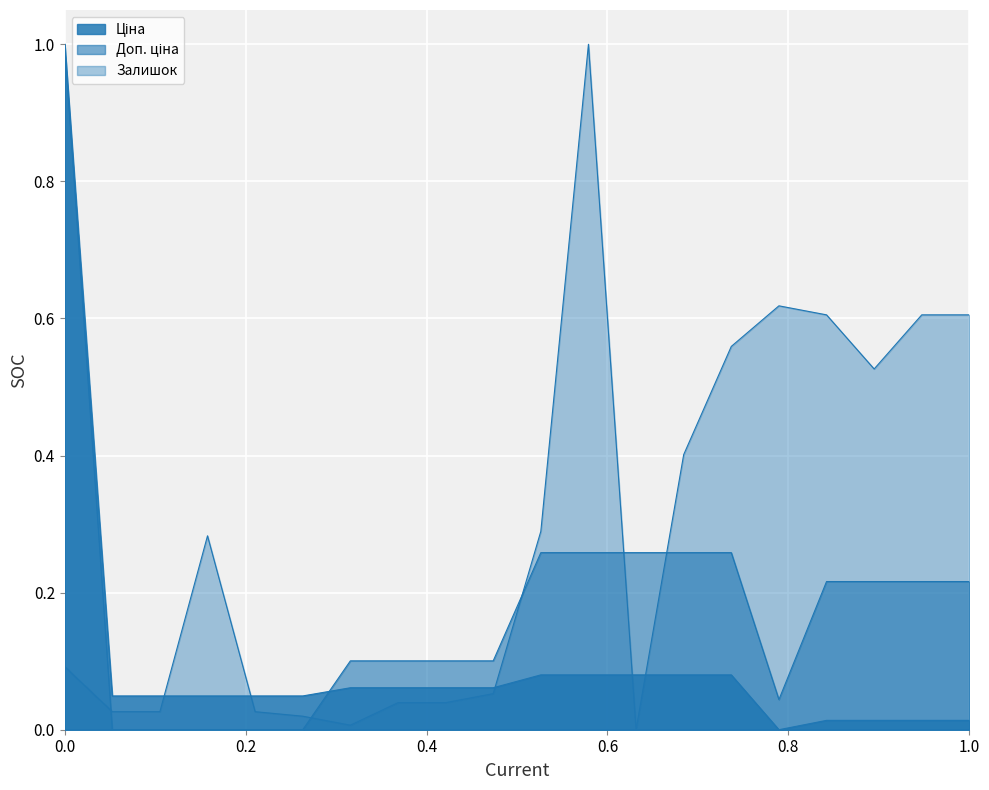

How many lines are shown in the chart?

3